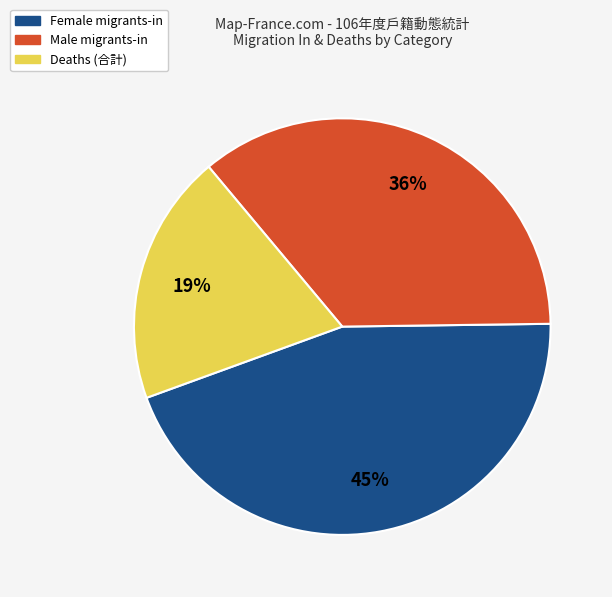

Is there any slice that represents more than half of the pie?

No